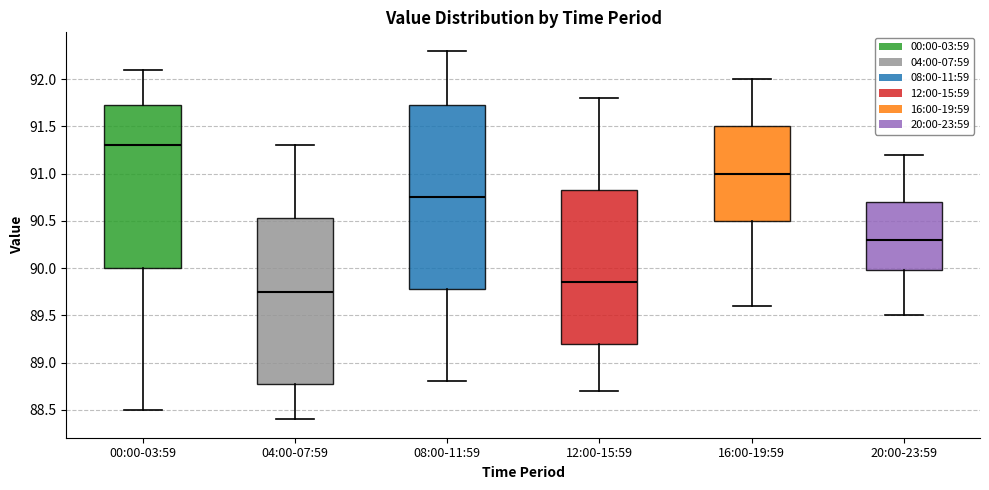

Where does the median line of the box for 20:00-23:59 sit on the y-axis? The values are not printed on the chart, so give them approximately, as read against the axis.

90.30